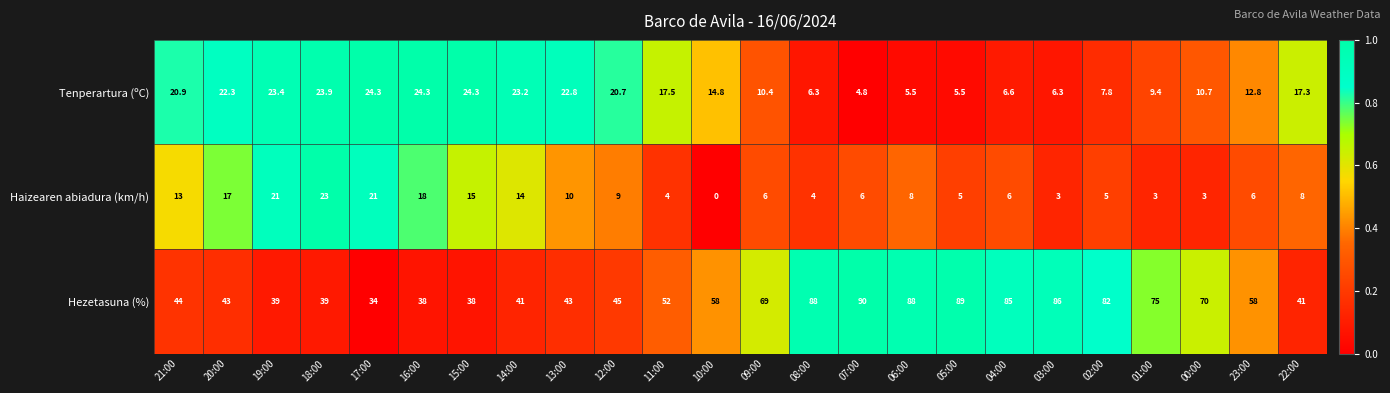

Rank the series by their maximum value, from lowest to highest.

Haizearen abiadura (km/h), Tenperartura (ºC), Hezetasuna (%)